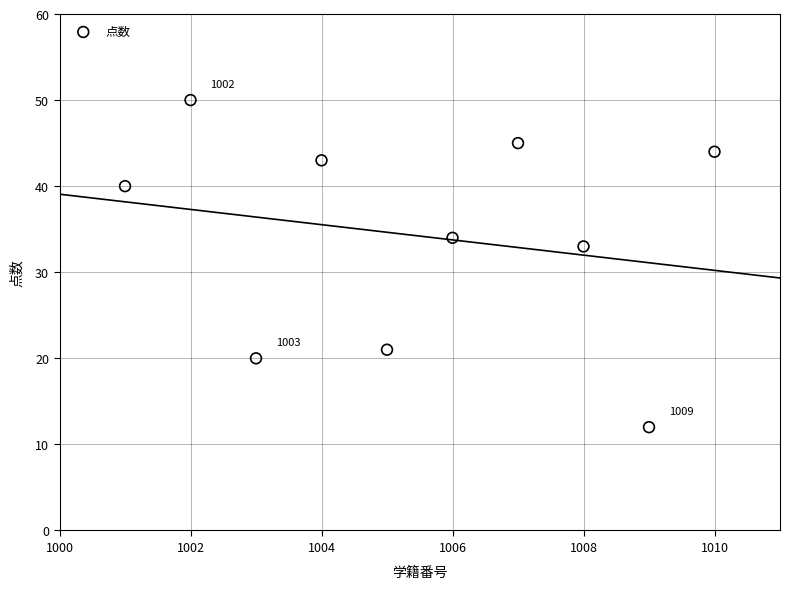

What Y value in the scatter plot is closest to 31?

33